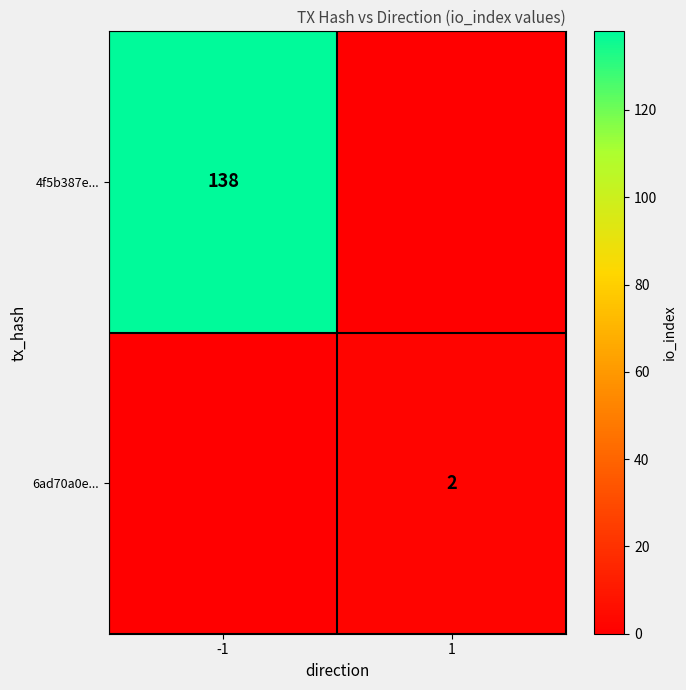

Between -1 and 1, which is larger?

-1